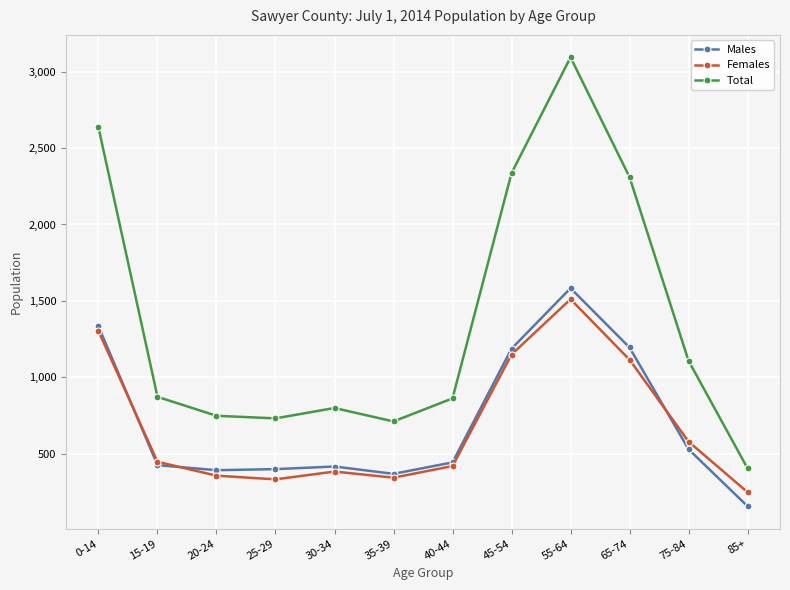

Which series changed the most between 75-84 and 85+?

Total